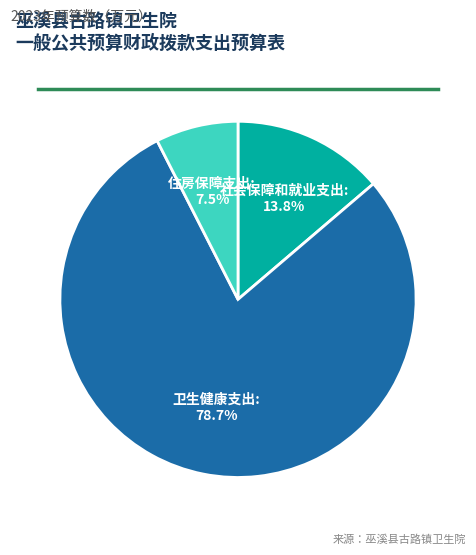

Is the sum of 住房保障支出 and 社会保障和就业支出 greater than half?

No